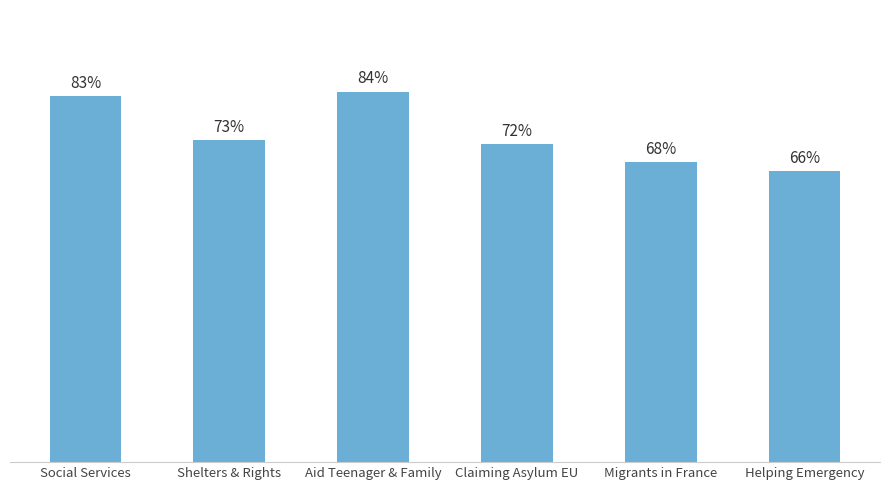

Where does the data first go above 73?

Social Services